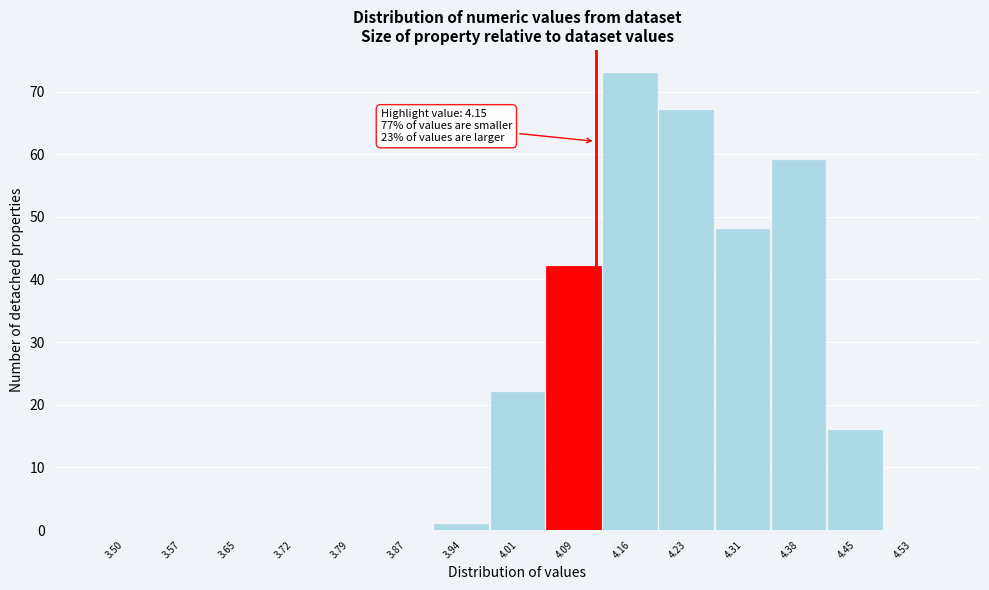

Reading left to right, what are all the values shown in this chart?

3.50=0	3.57=0	3.65=0	3.72=0	3.79=0	3.87=0	3.94=1	4.01=22	4.09=42	4.16=73	4.23=67	4.31=48	4.38=59	4.45=16	4.53=0